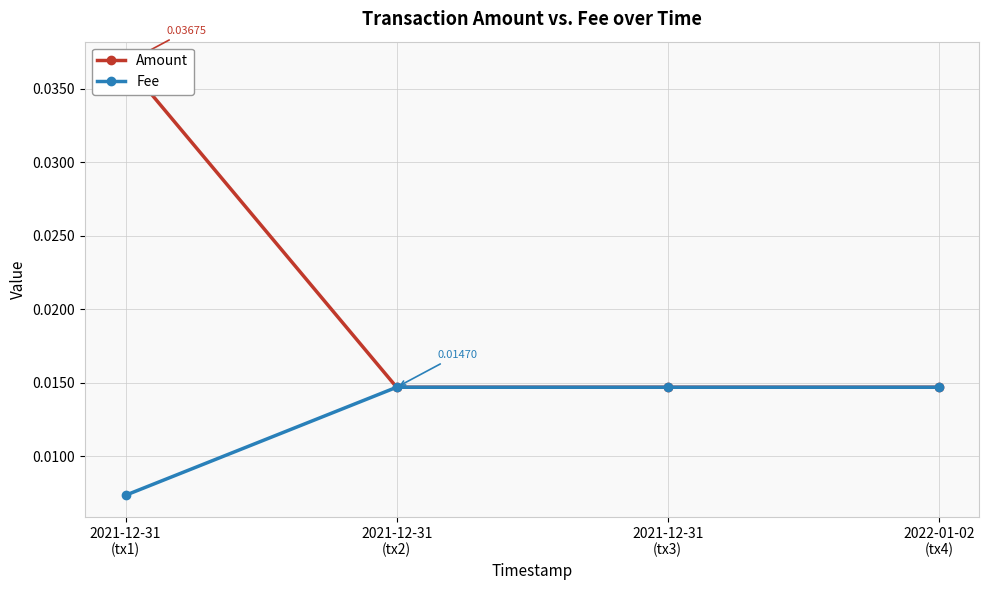

Between 2021-12-31
(tx1) and 2021-12-31
(tx3), which series saw the biggest shift?

Amount